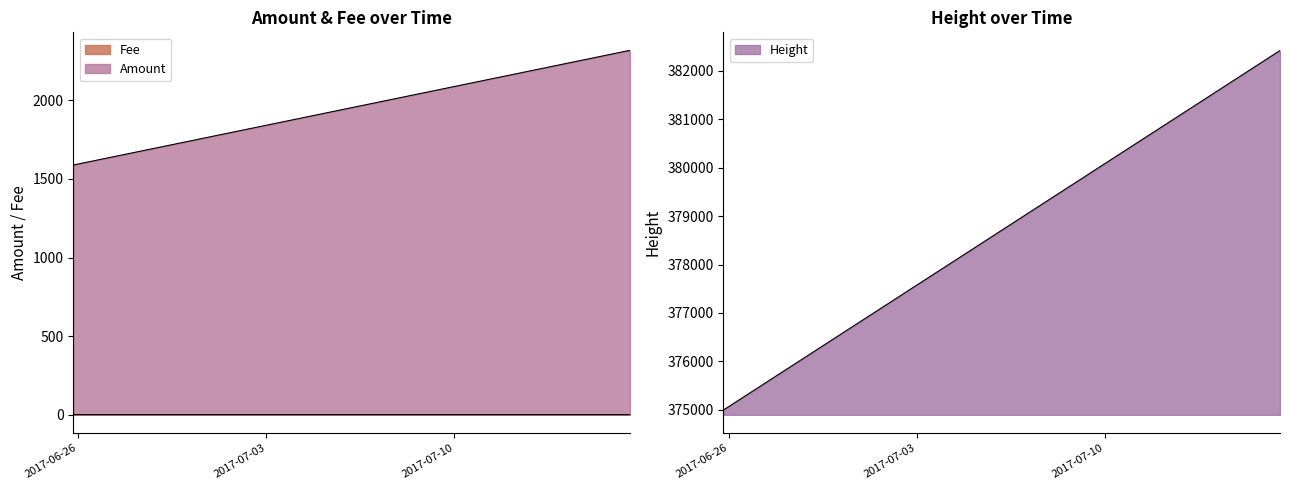

At which label does Fee reach its peak?

2017-06-25 19:21:45